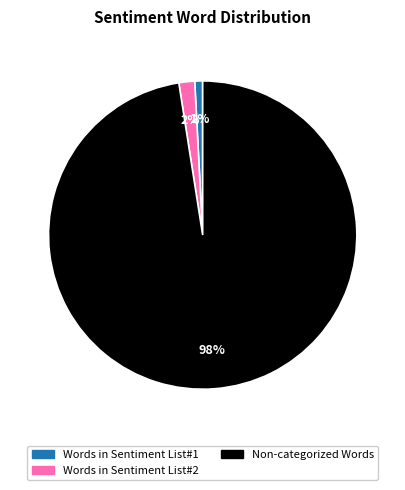

To the nearest percent, what is the average slice percentage?

33%